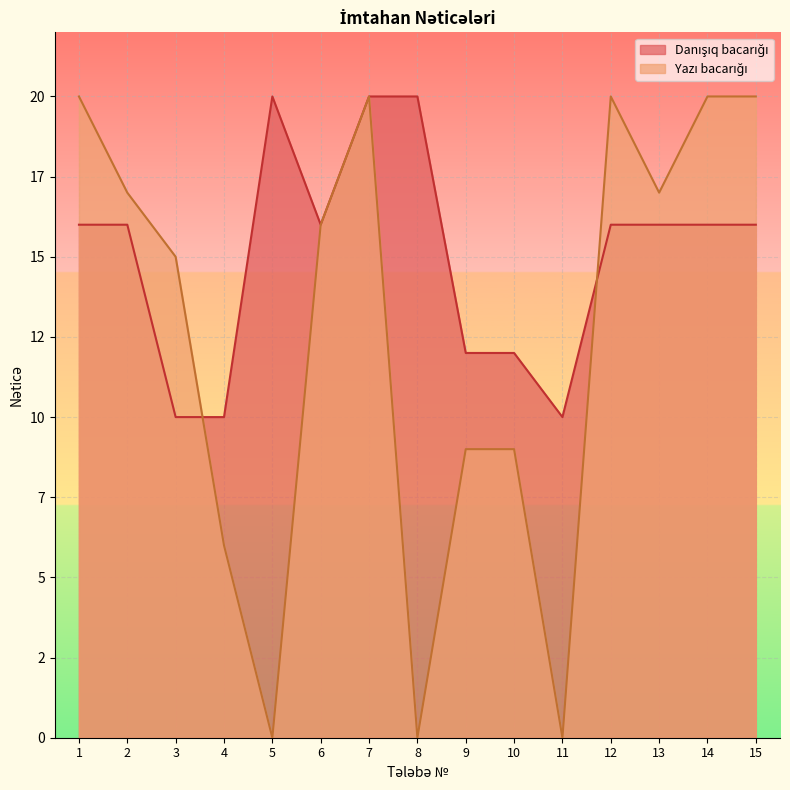

The Danışıq bacarığı series shows 10 at 3. True or false?

True